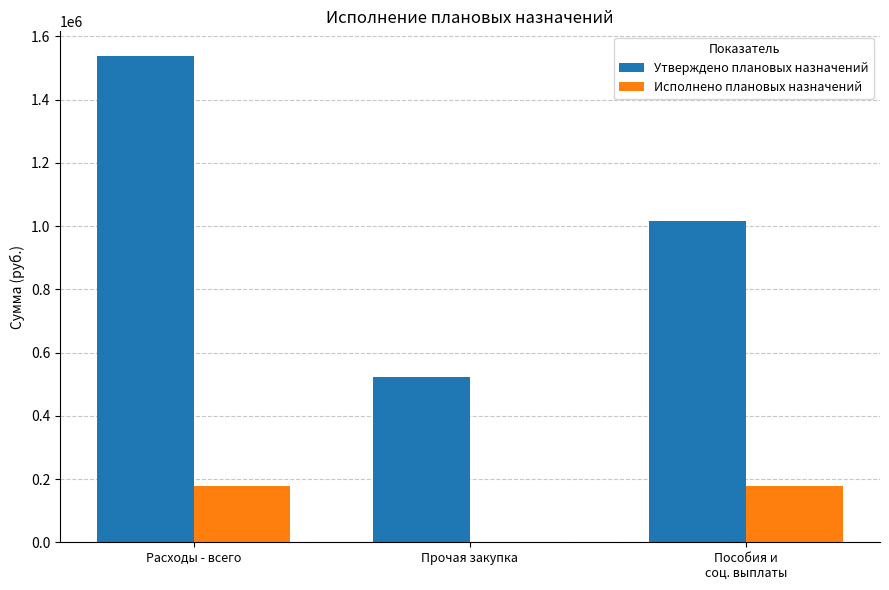

What is the maximum value for Утверждено плановых назначений?

1539365.8